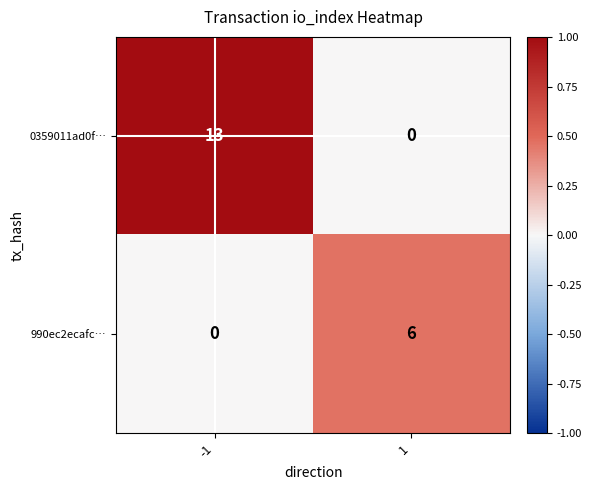

Reading left to right, extract all data points from this chart.

0359011ad0f…: -1=13	1=0
990ec2ecafc…: -1=0	1=6